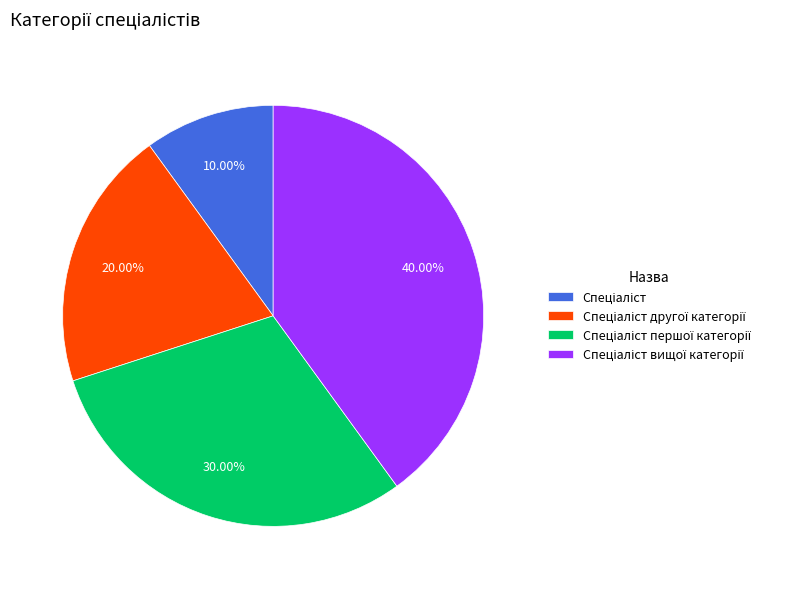

Does any single category account for the majority?

No